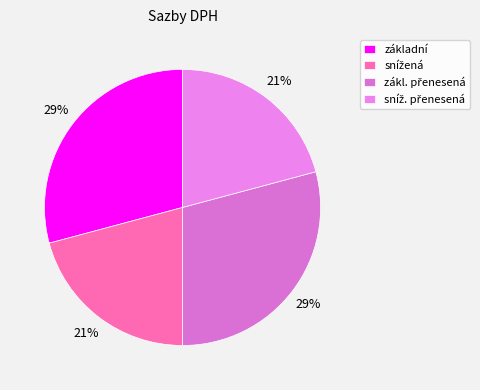

How many slices are in this pie chart?

4